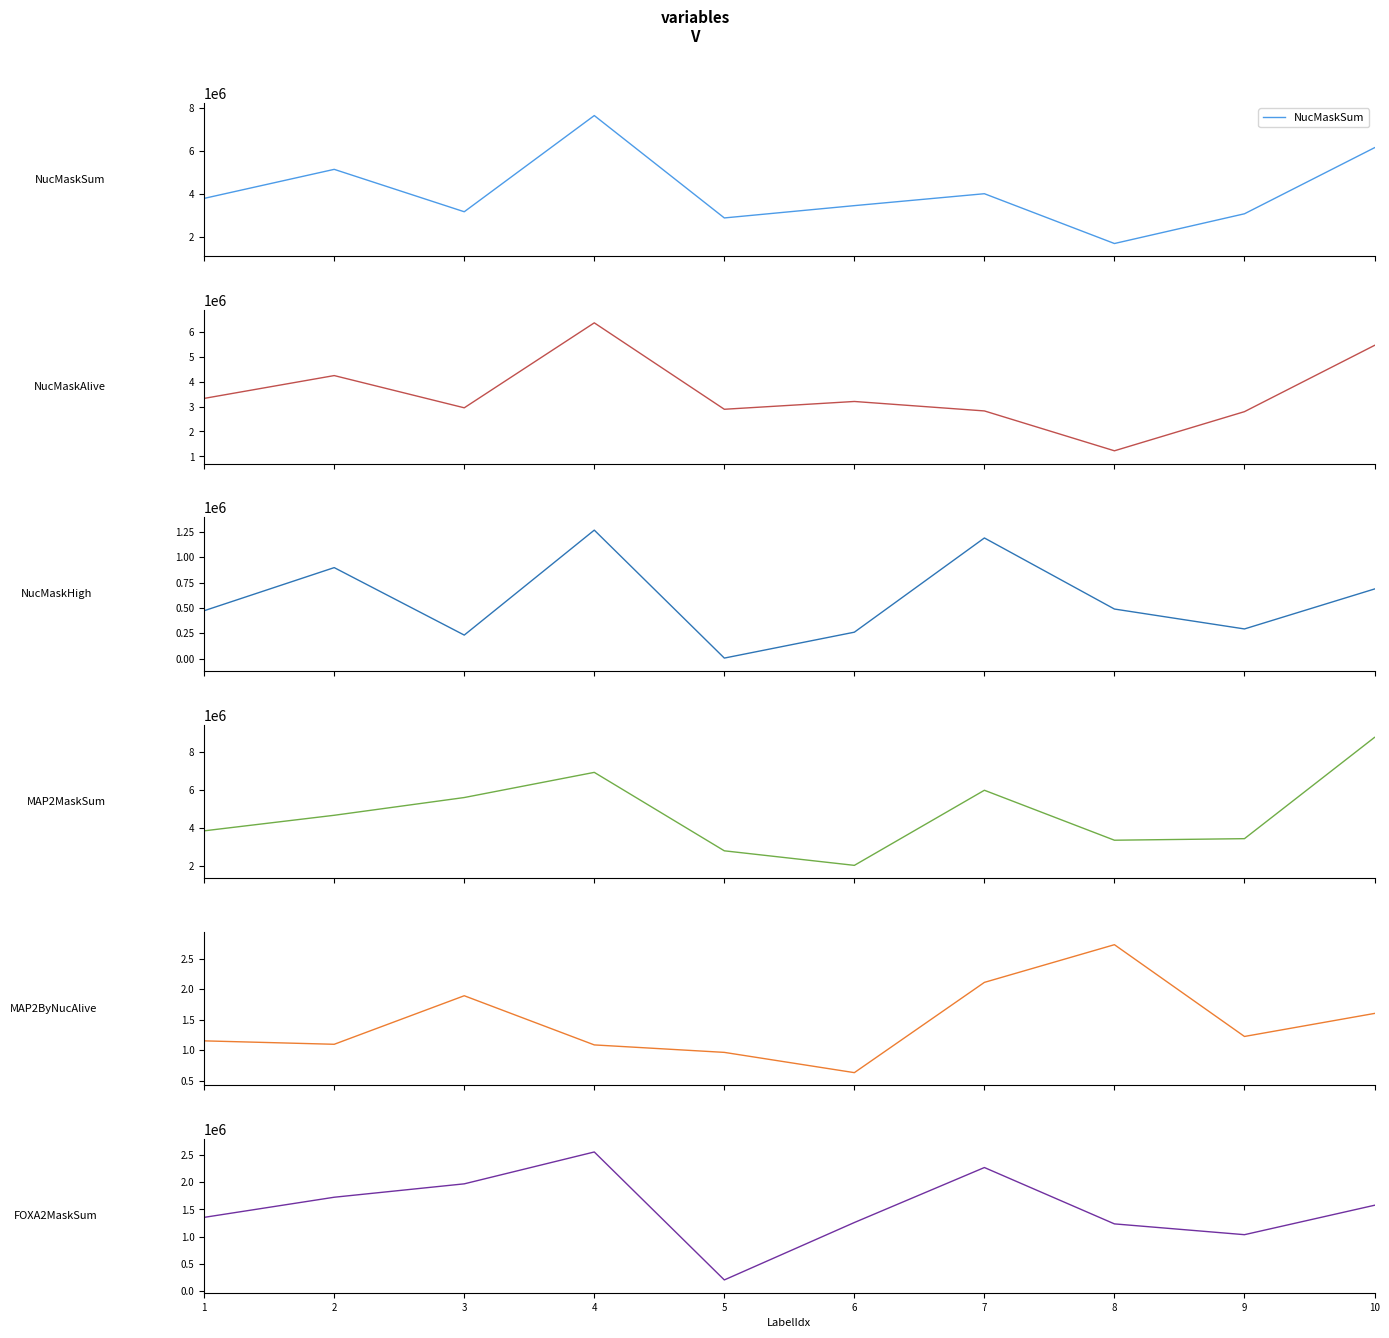

At which label does NucMaskHigh reach its minimum?

5